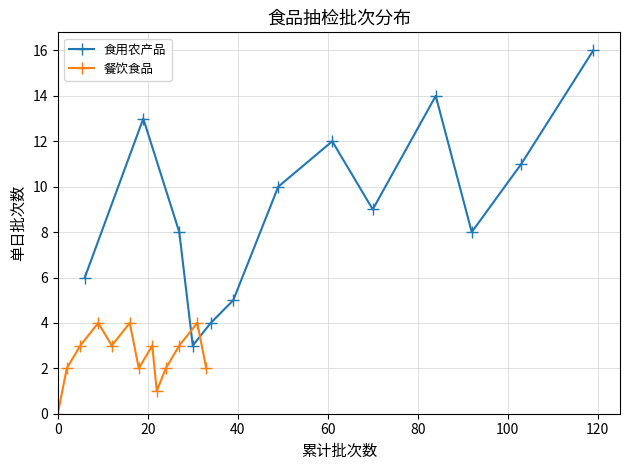

How many data points in 食用农产品 are above 9?

6